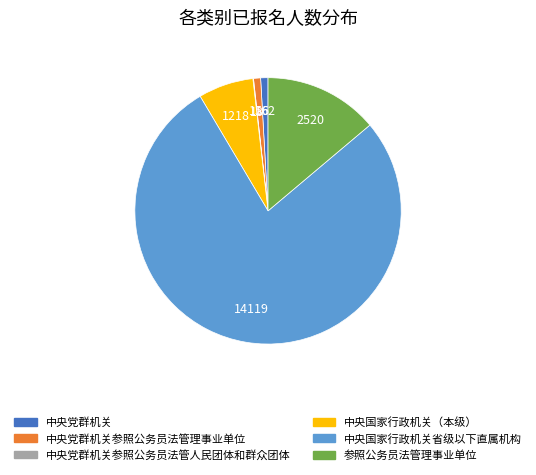

Is the sum of 参照公务员法管理事业单位 and 中央党群机关参照公务员法管理事业单位 greater than half?

No